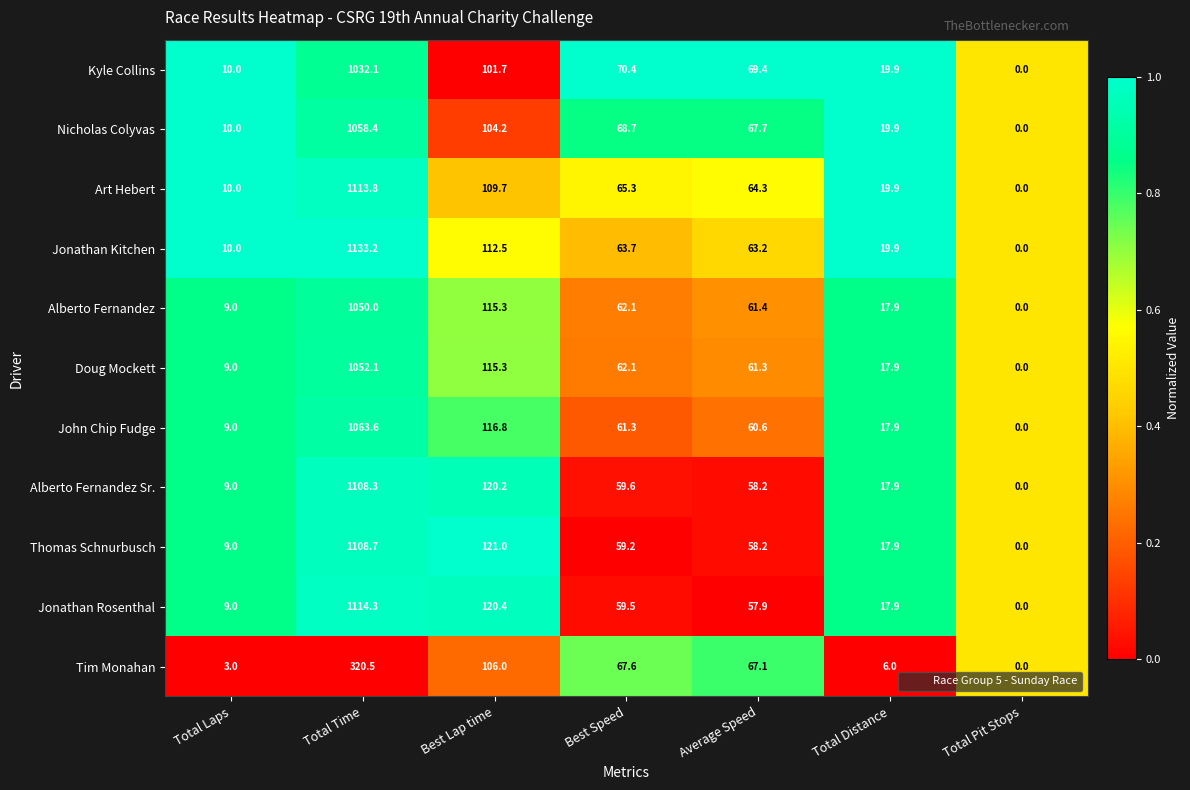

True or false: Kyle Collins has a value of 70.4 at Best Speed.

True